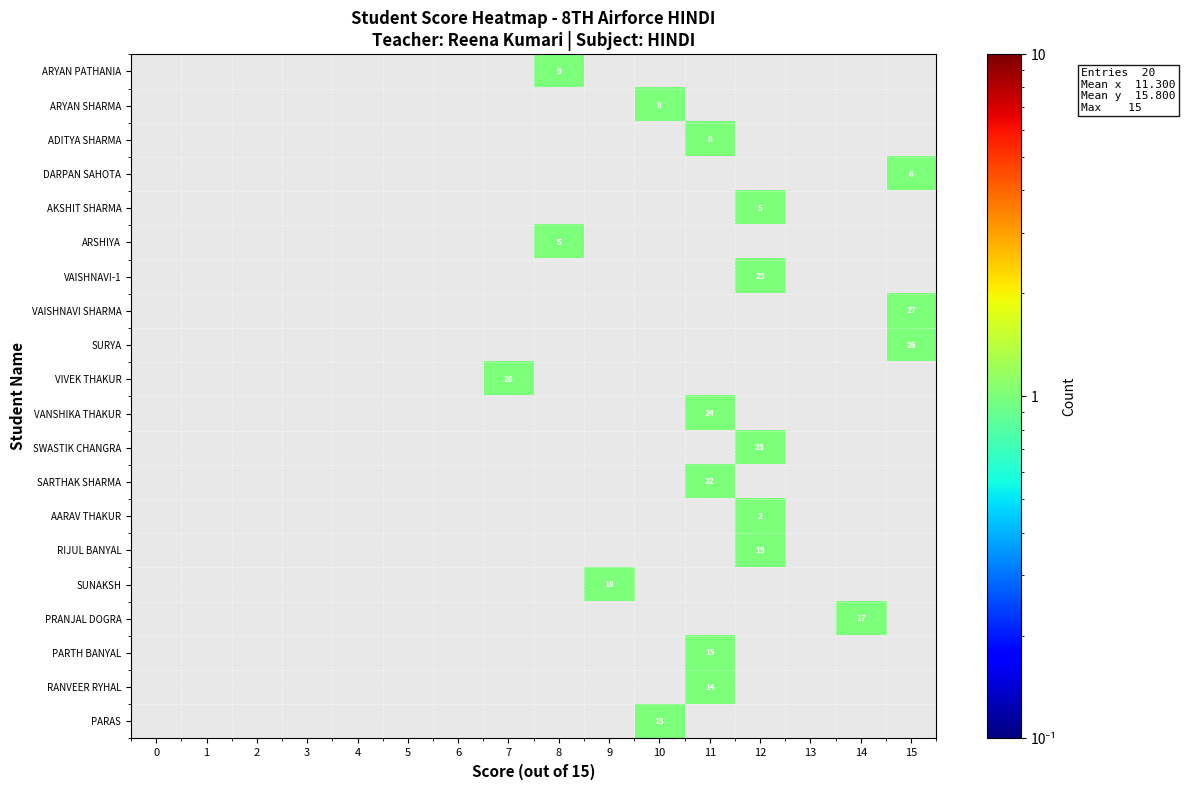

The SWASTIK CHANGRA series shows 32 at 12. True or false?

False